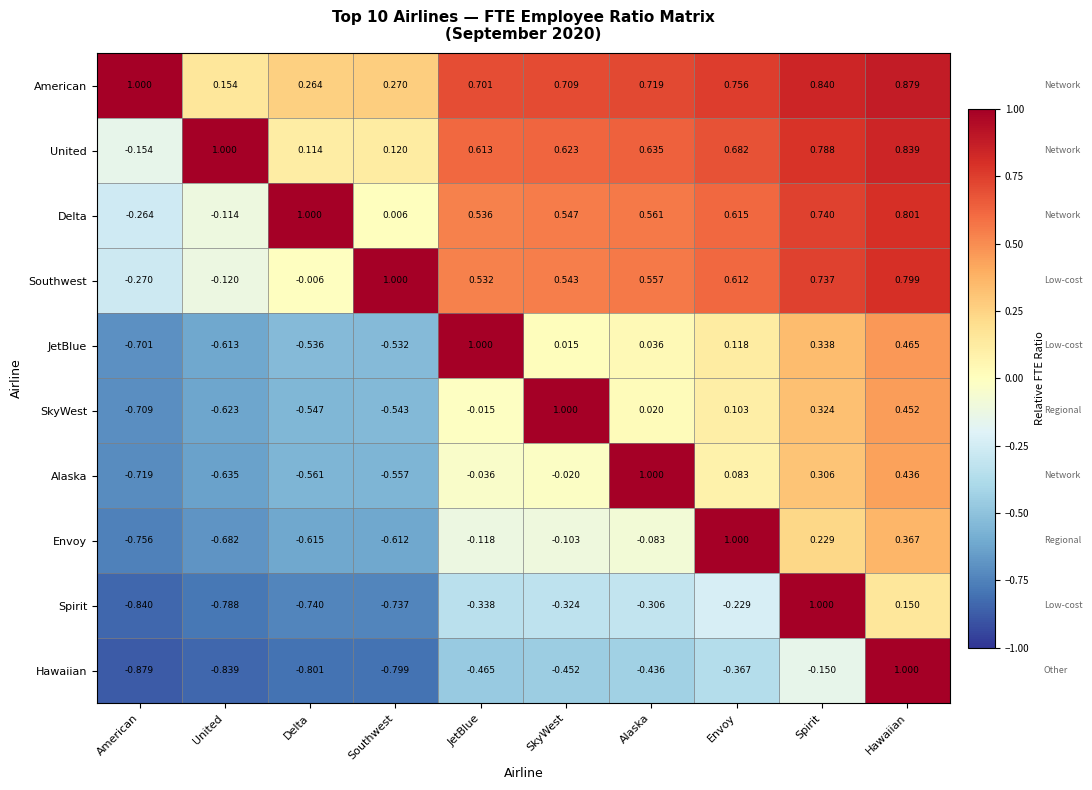

How many data points in Delta are less than 0?

2